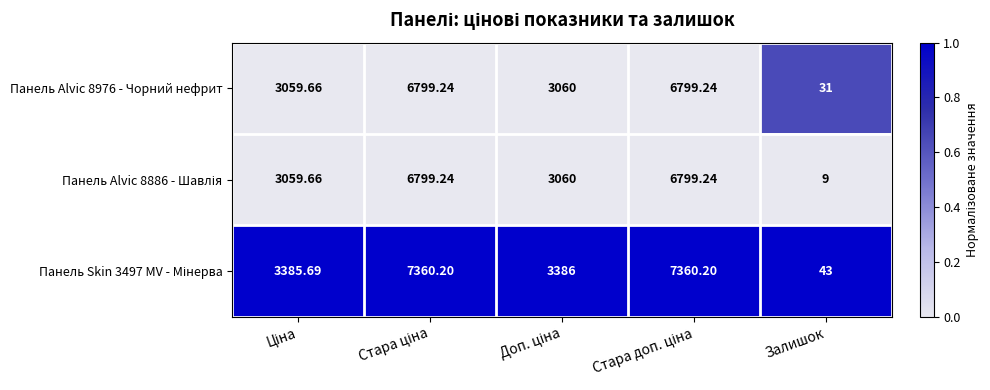

Which category has the lowest value in the Панель Alvic 8976 - Чорний нефрит series?

Залишок